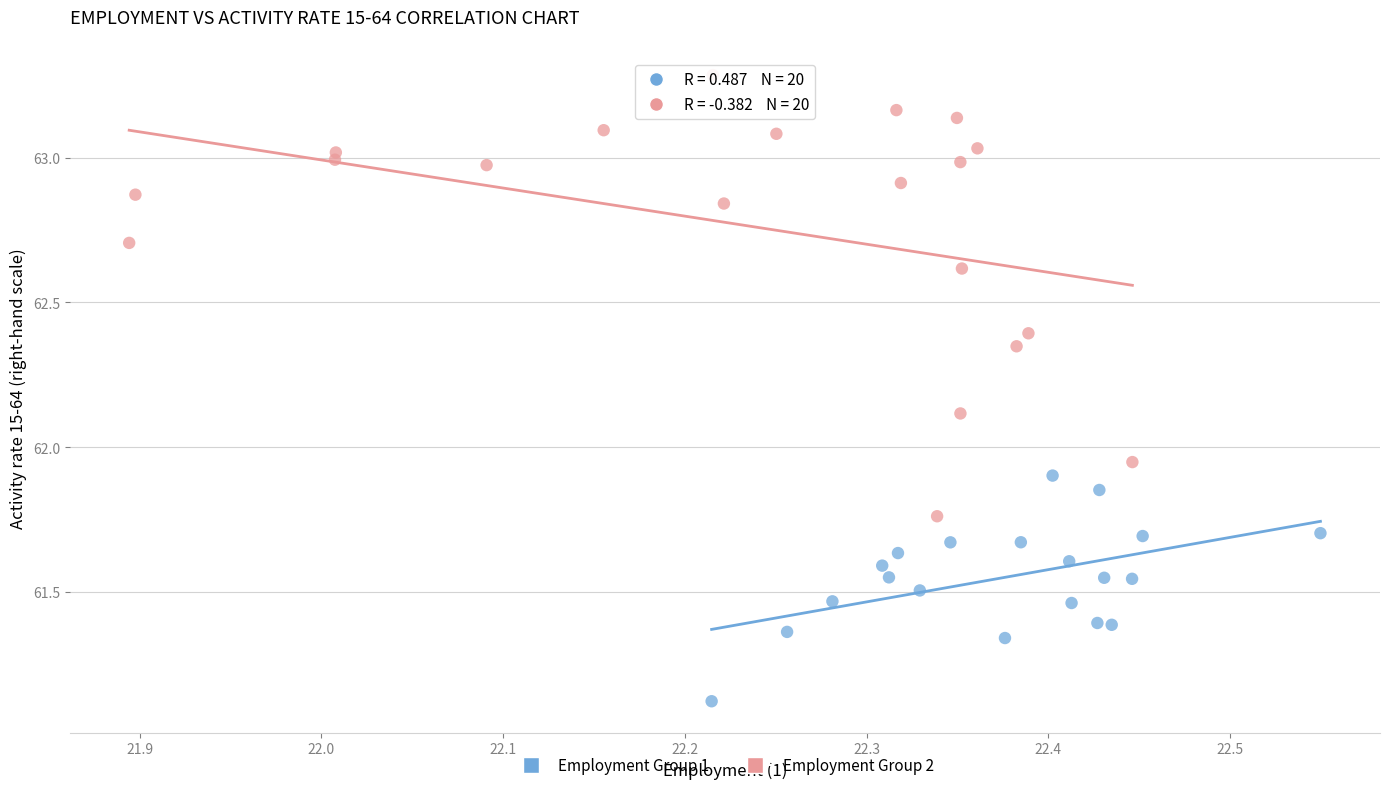

Which series reaches the minimum Y coordinate?

Employment Group 1